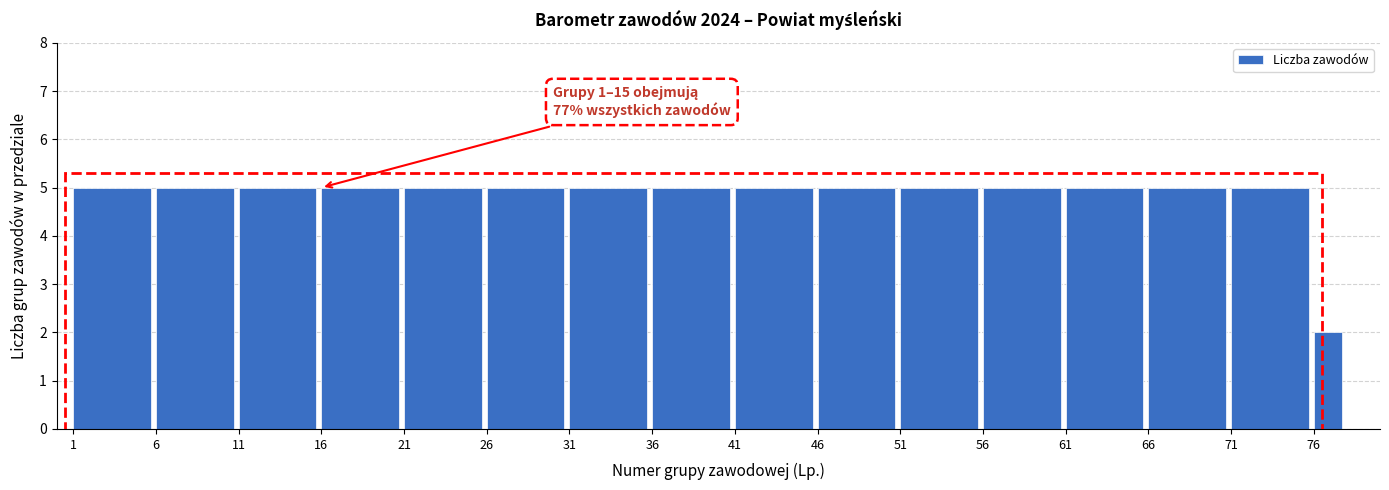

Reading left to right, what are all the values shown in this chart?

1=5	6=5	11=5	16=5	21=5	26=5	31=5	36=5	41=5	46=5	51=5	56=5	61=5	66=5	71=5	76=2